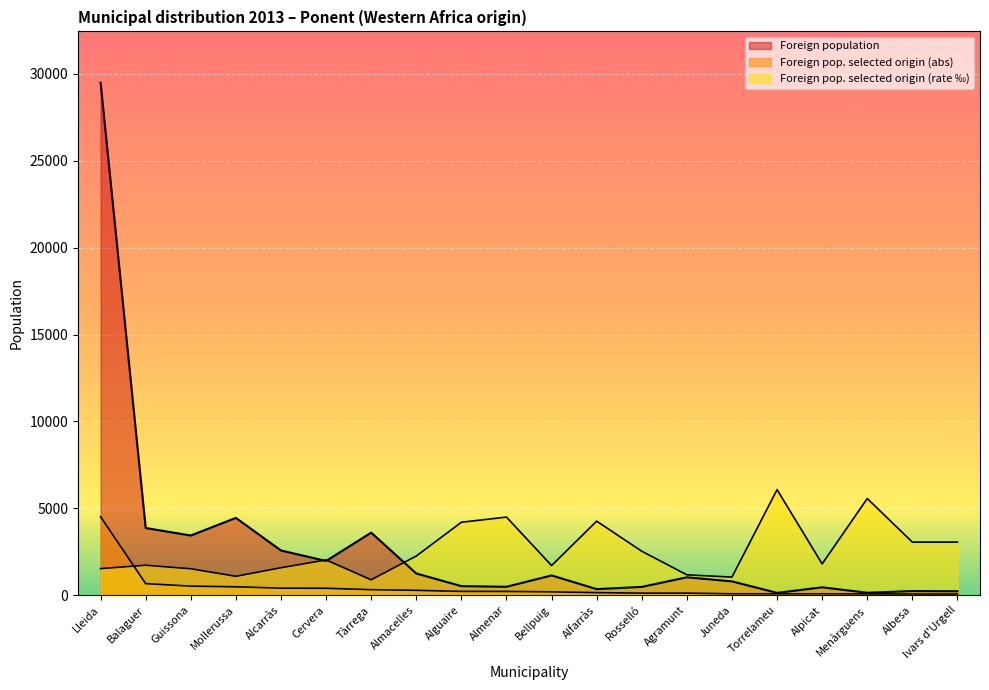

How many values in the Foreign pop. selected origin (abs) series are below 218?

10